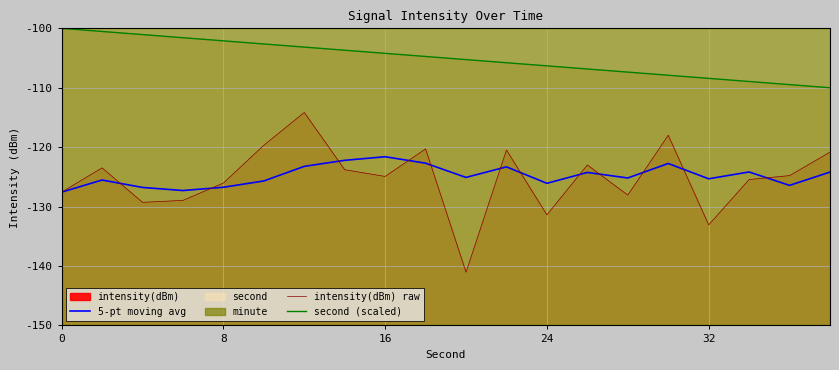

How many lines are shown in the chart?

3